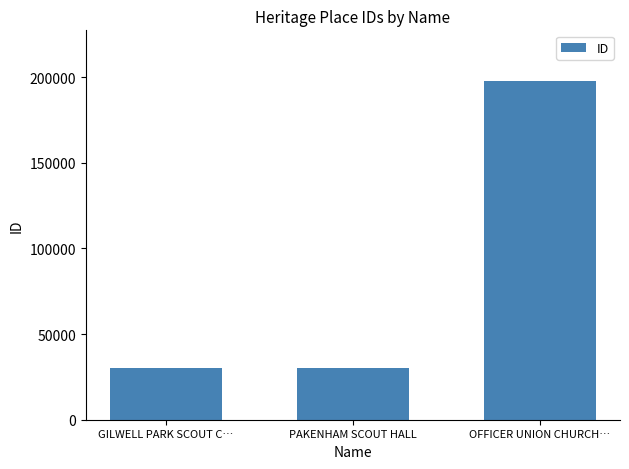

At which label is the value closest to 113850?

PAKENHAM SCOUT HALL